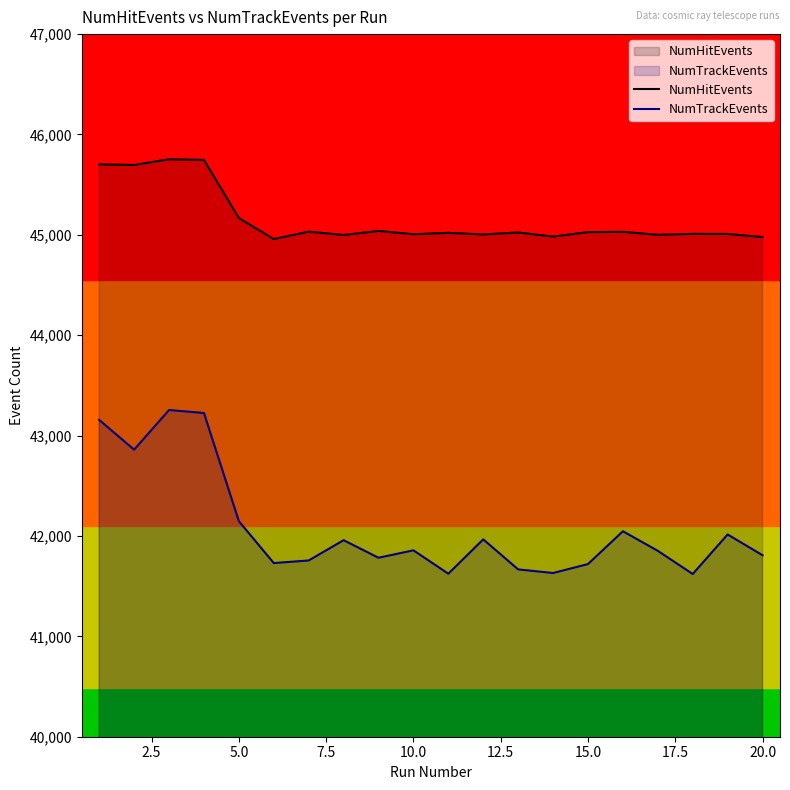

How many data points in NumHitEvents are above 45024?

9